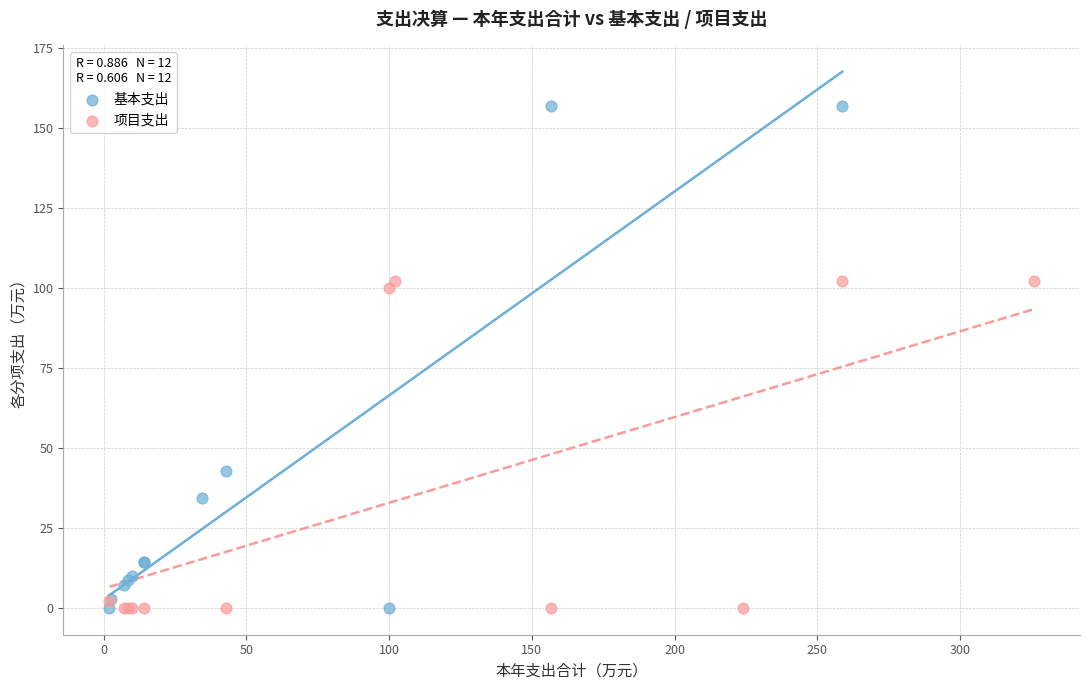

Which series reaches the maximum Y coordinate?

基本支出